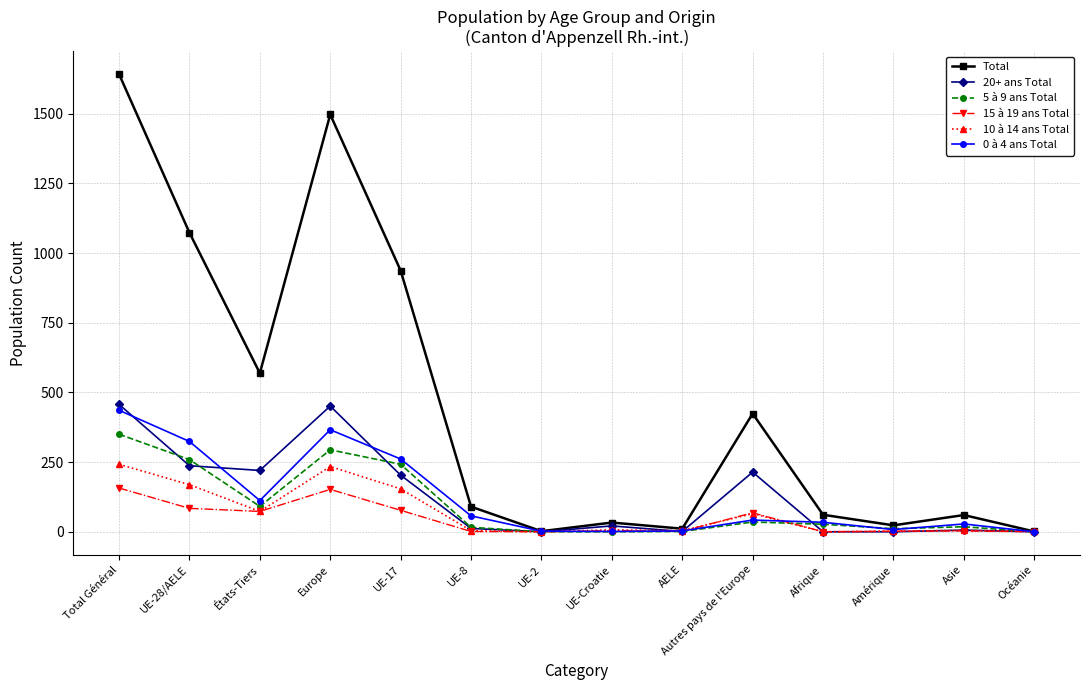

What is the value of the 15 à 19 ans Total point at the 3rd from the left?

73